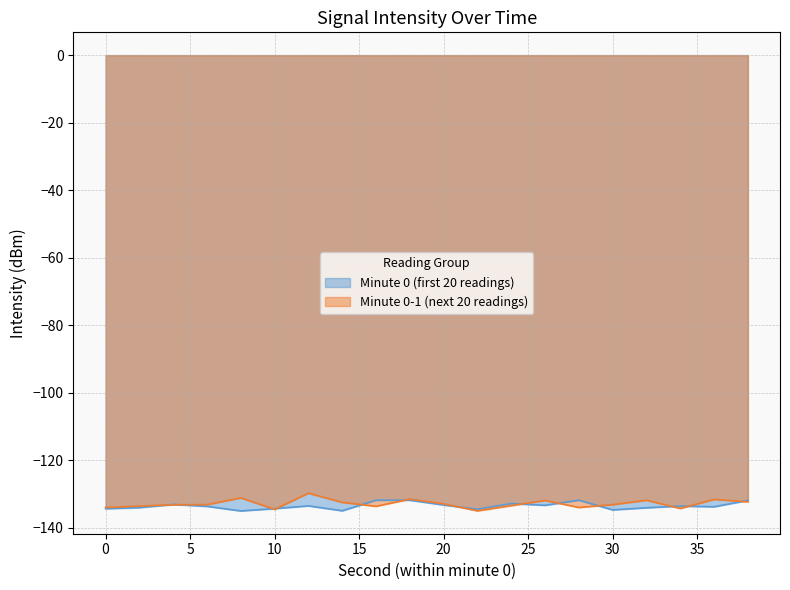

What is the lowest value of the min0 series?

-135.1